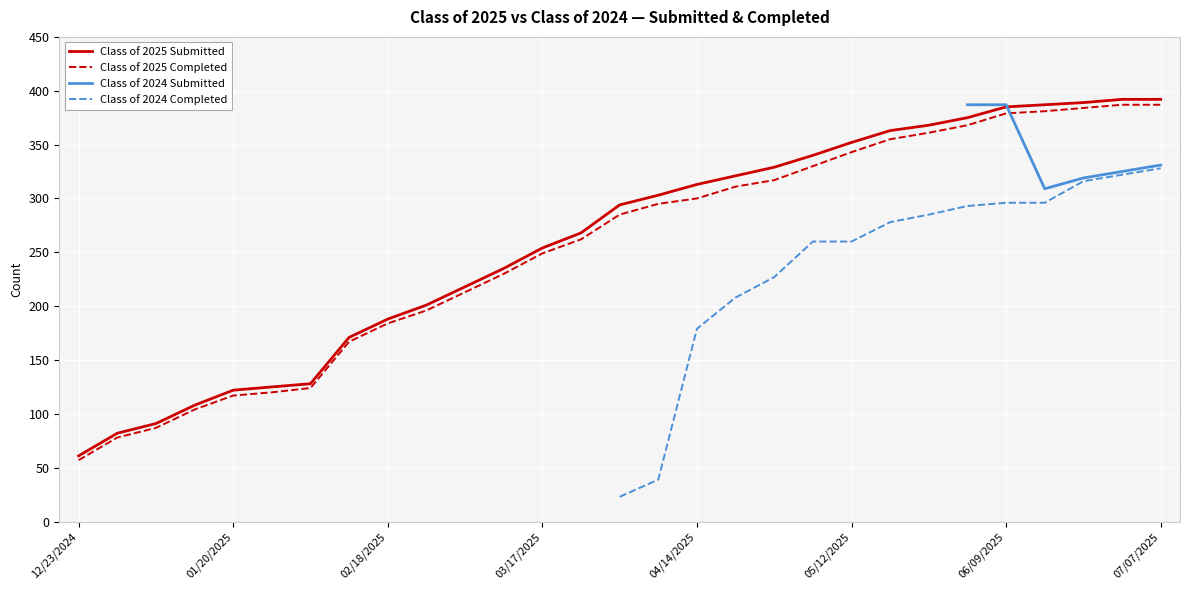

What is the maximum value for Class of 2025 Submitted?

392